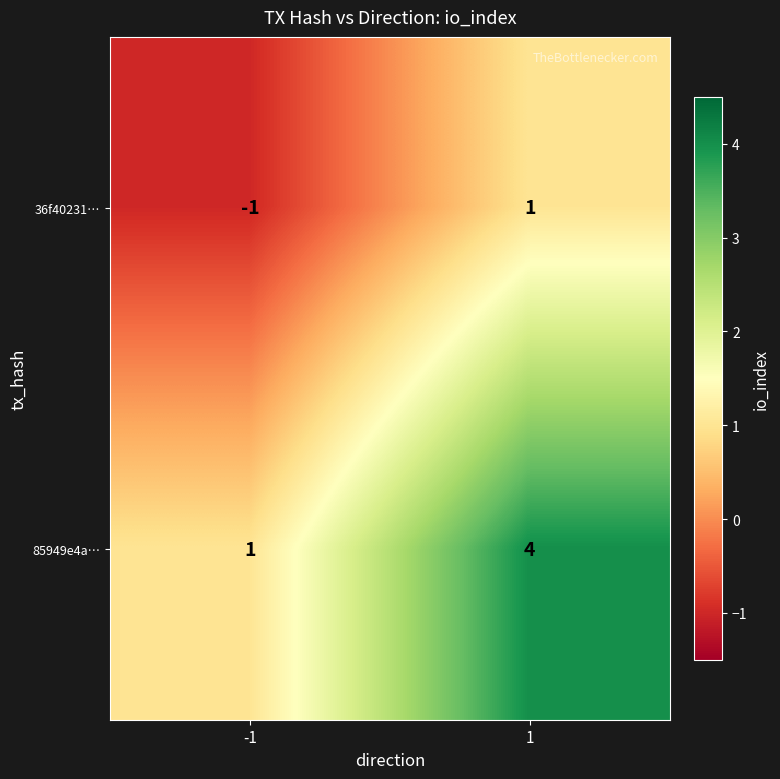

Reading left to right, extract all data points from this chart.

36f40231…: -1	1
85949e4a…: 1	4